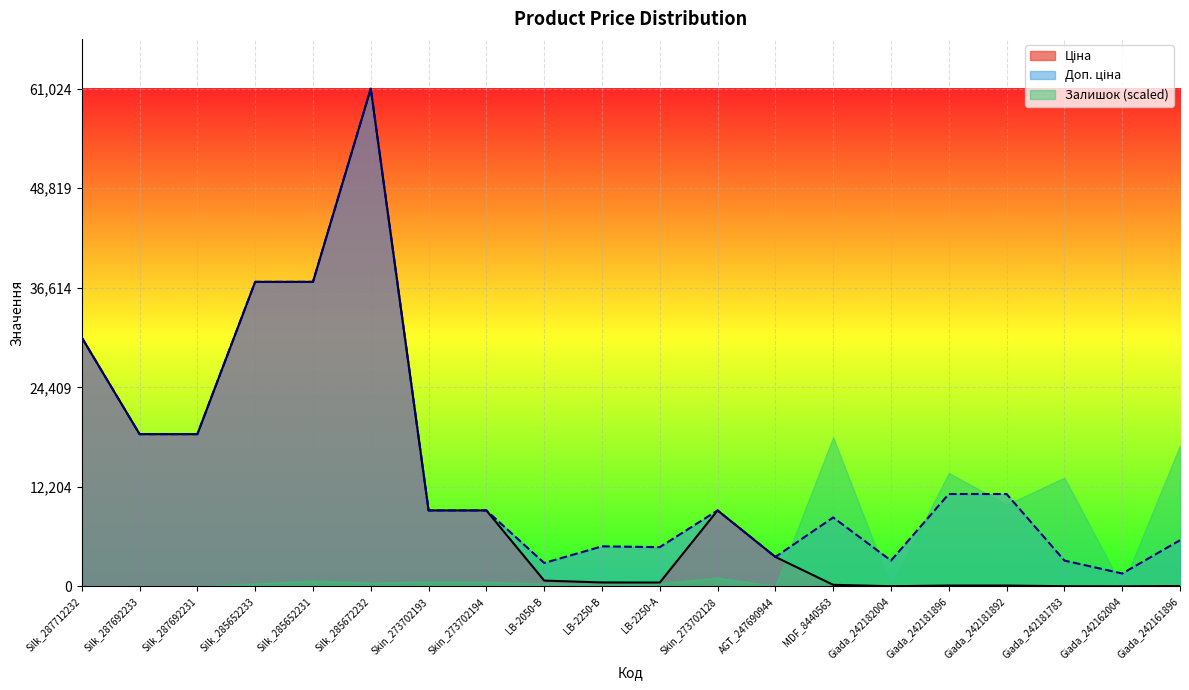

Where is the first local maximum for Доп. ціна?

Silk_285672232